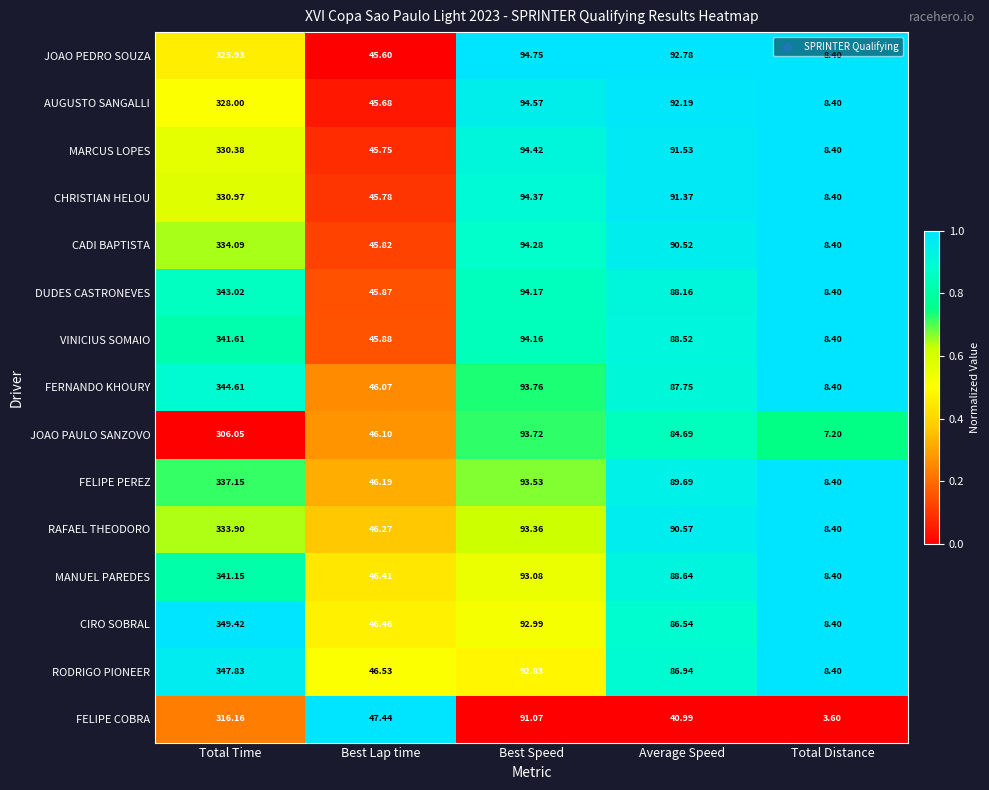

At which label does CIRO SOBRAL reach its minimum?

Total Distance